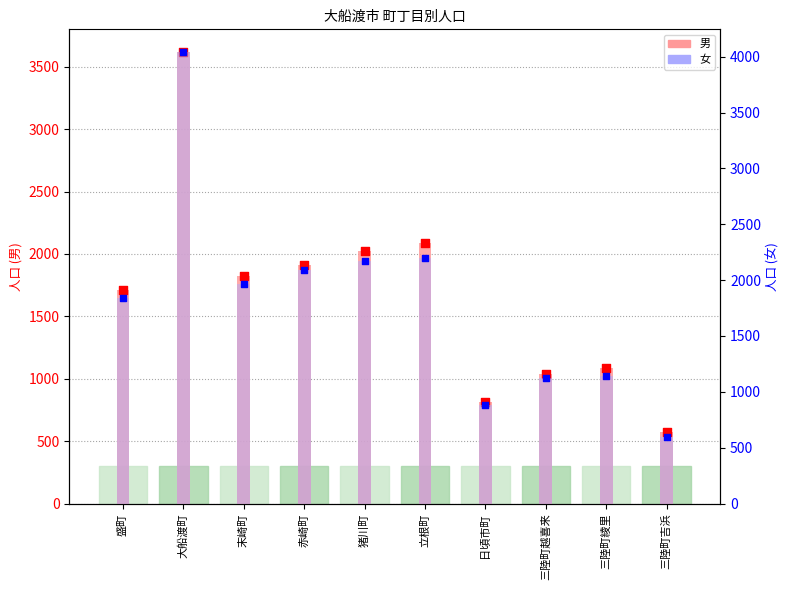

What are all the series names shown in the legend?

男, 女